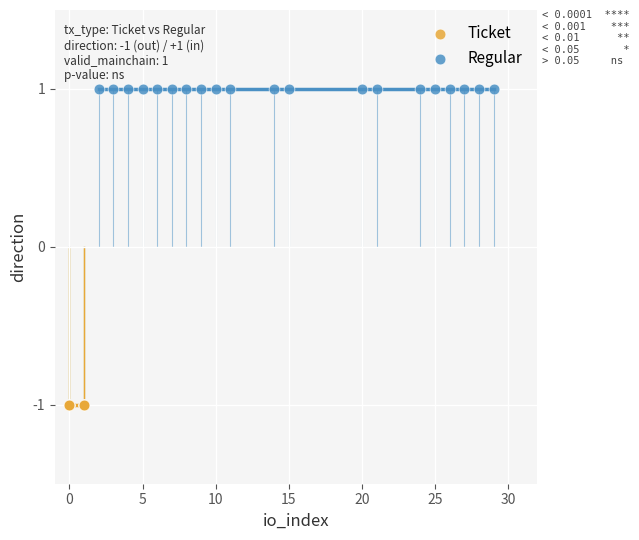

Which series contains the highest Y value?

Regular